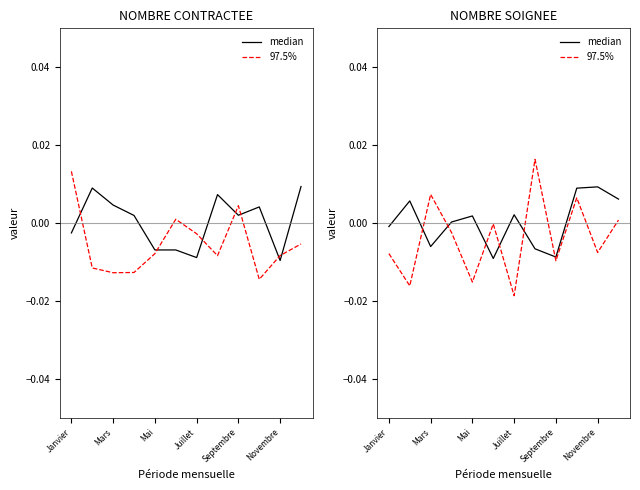

Reading left to right, list all the values displayed in this chart.

median: -0.0	0.0	-0.0	0.0	0.0	-0.0	0.0	-0.0	-0.0	0.0	0.0	0.0
97.5%: -0.0	-0.0	0.0	-0.0	-0.0	-0.0	-0.0	0.0	-0.0	0.0	-0.0	0.0